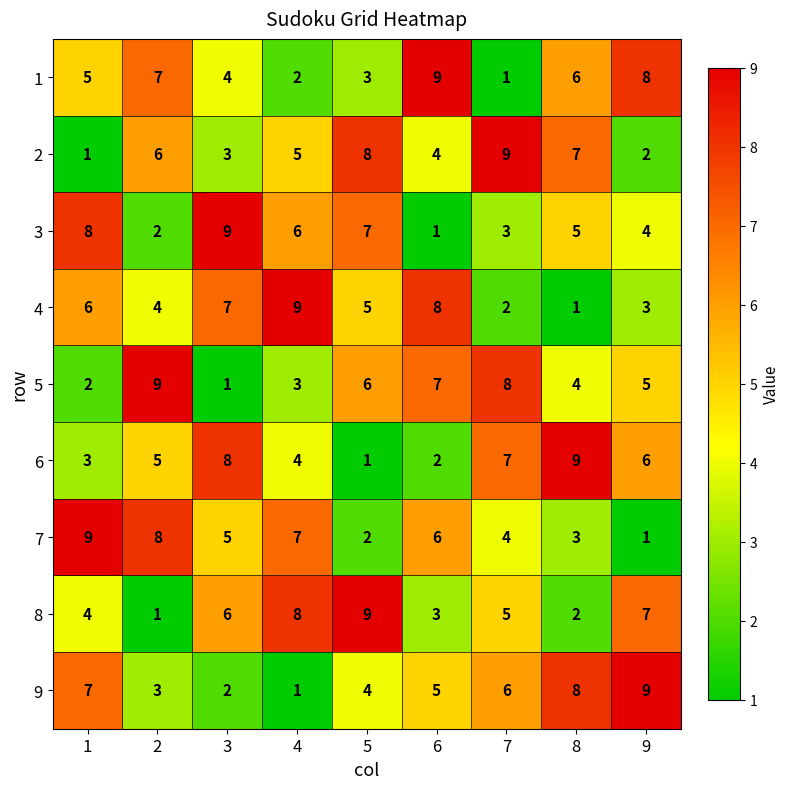

What is the total value across all series at 4?

45